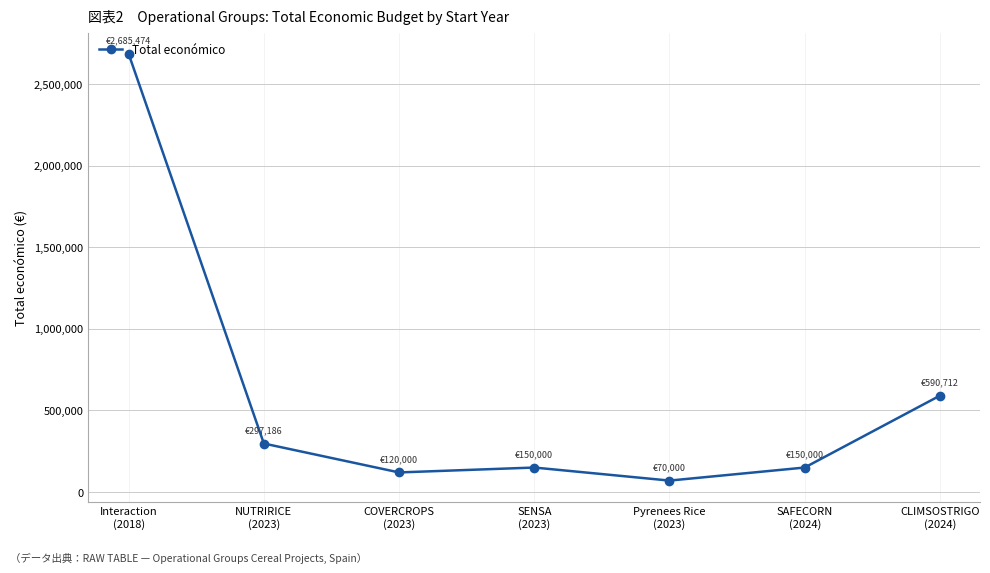

Reading right to left, list all the values displayed in this chart.

590712	150000	70000	150000	120000	297186	2685474